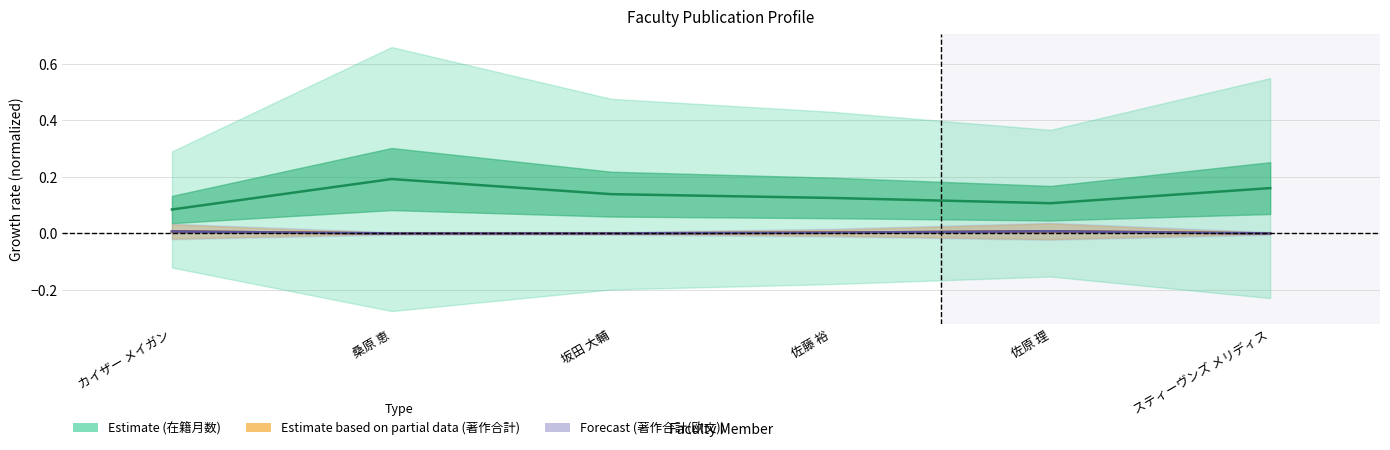

True or false: 著作合計 (線) and 在籍月数 (線) cross at least once.

False